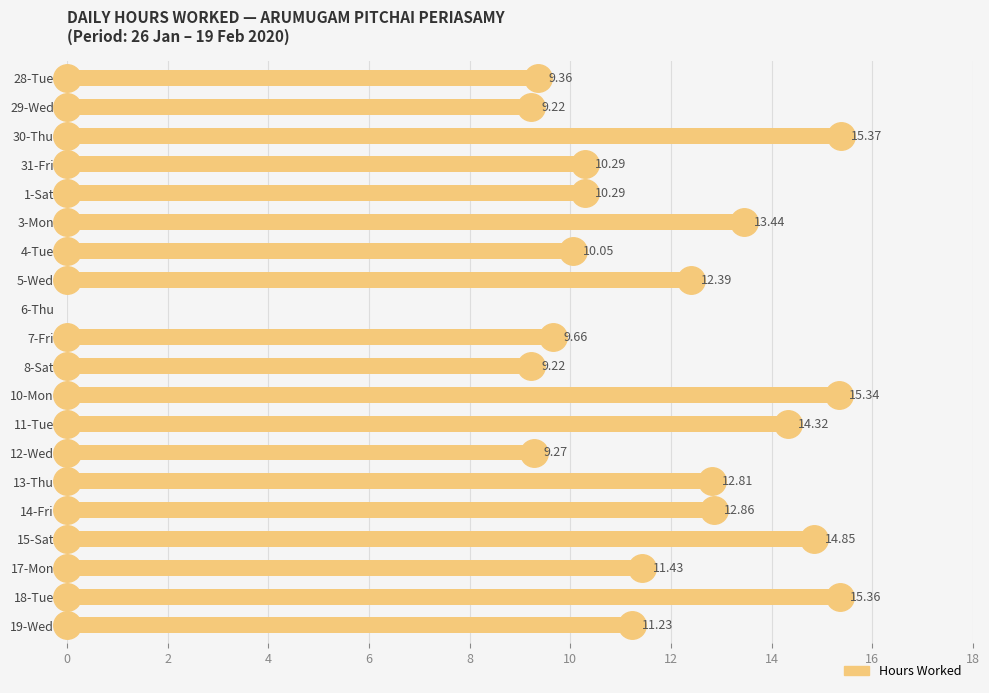

What is the sum of all values?

226.8